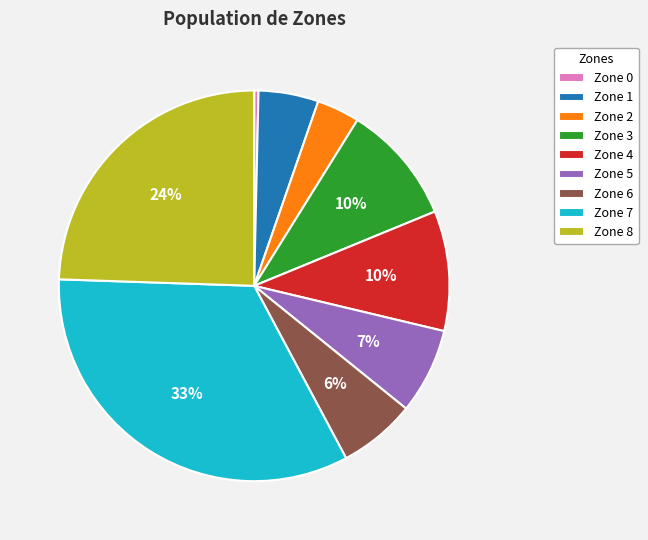

To the nearest percent, what is the combined percentage of Zone 5 and Zone 0?

7%